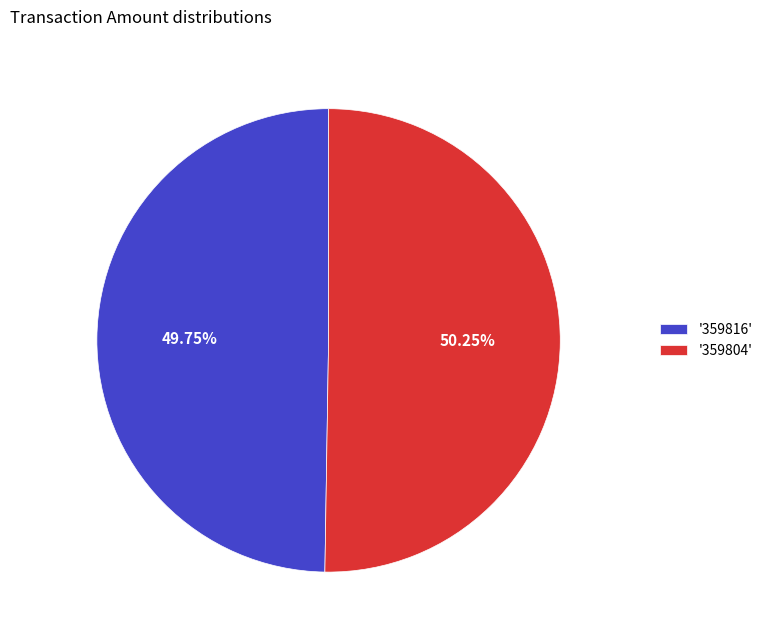

Do '359816' and '359804' together represent more than half of the pie?

Yes